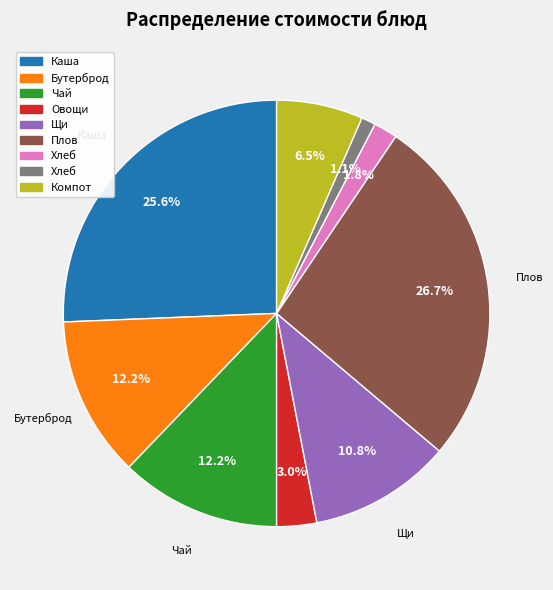

Is there a majority slice in this chart?

No